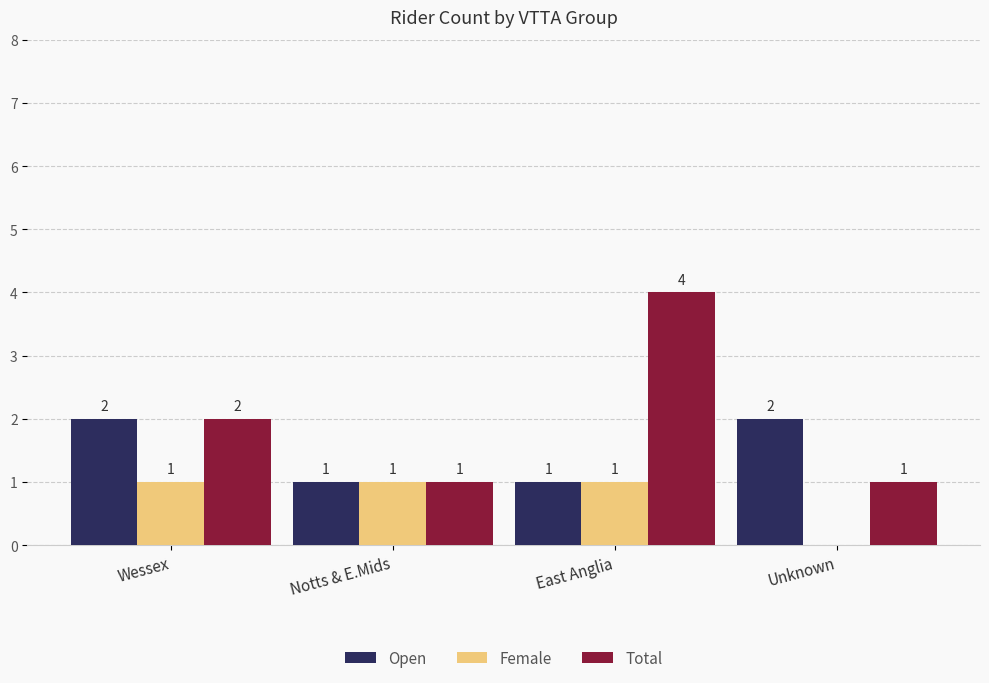

At which label is Total closest to 2?

Wessex